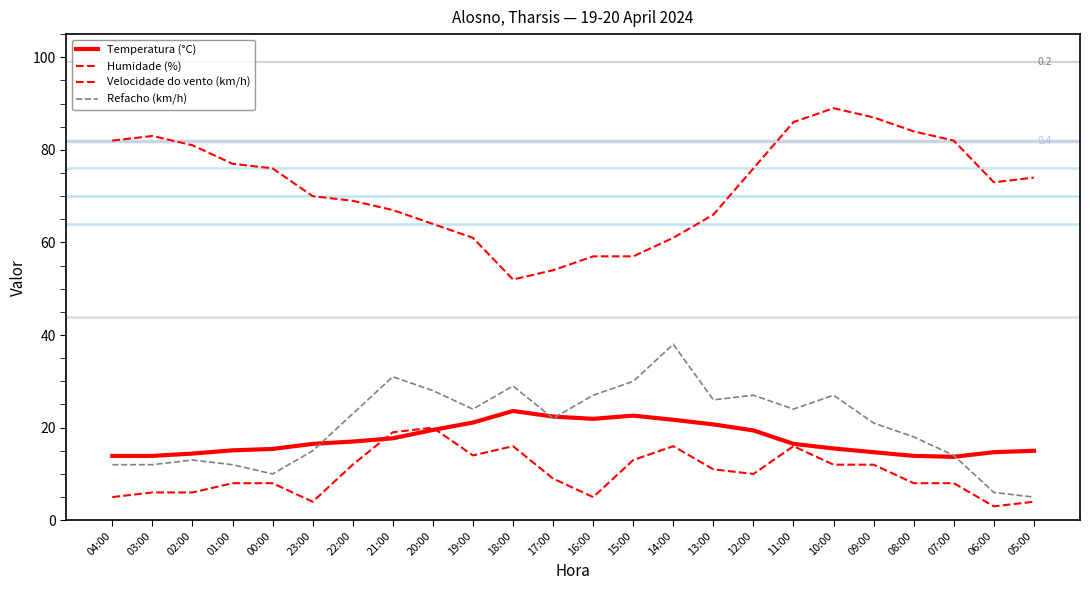

Is this an area chart (filled region under the line)?

No